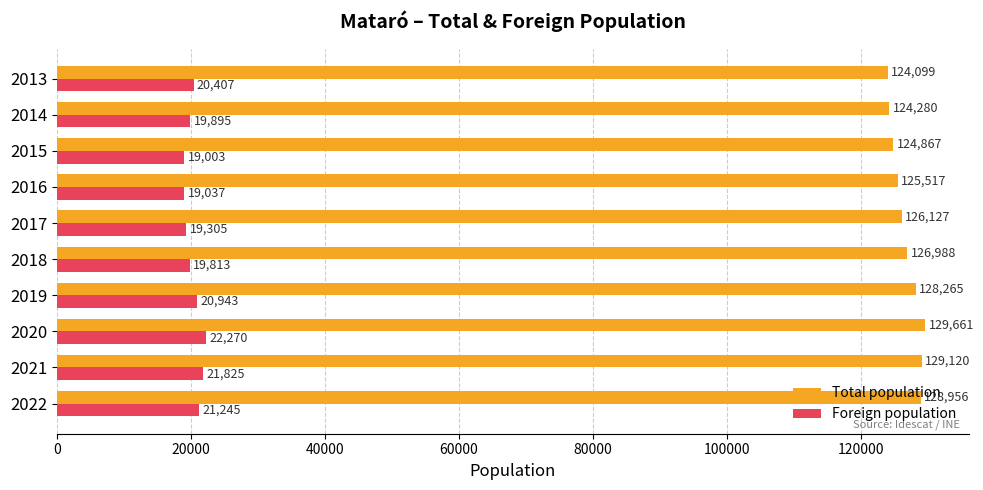

Rank the series at 2019 from highest to lowest value.

Total population, Foreign population